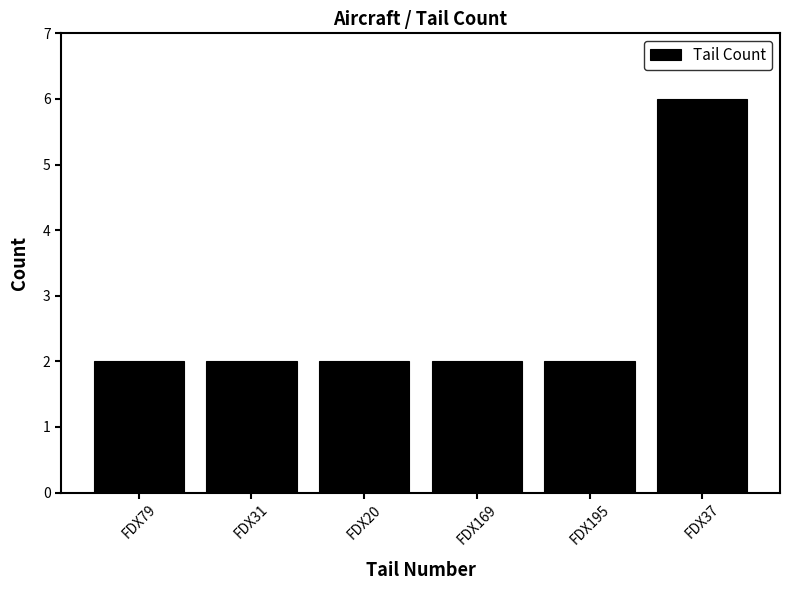

What is the difference between the values at FDX37 and FDX20?

4